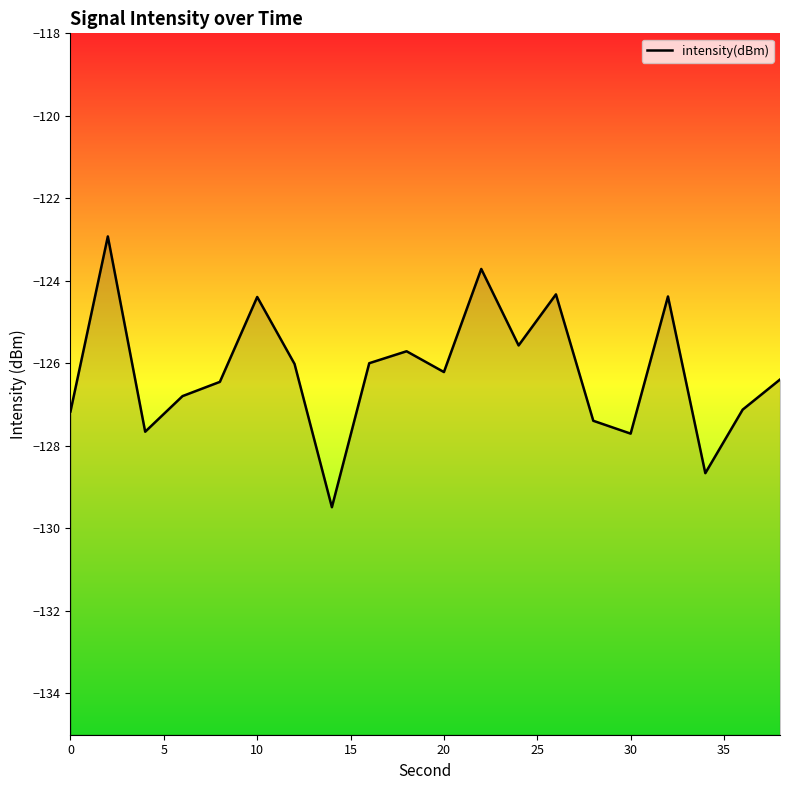

Count the number of data series in this chart.

1